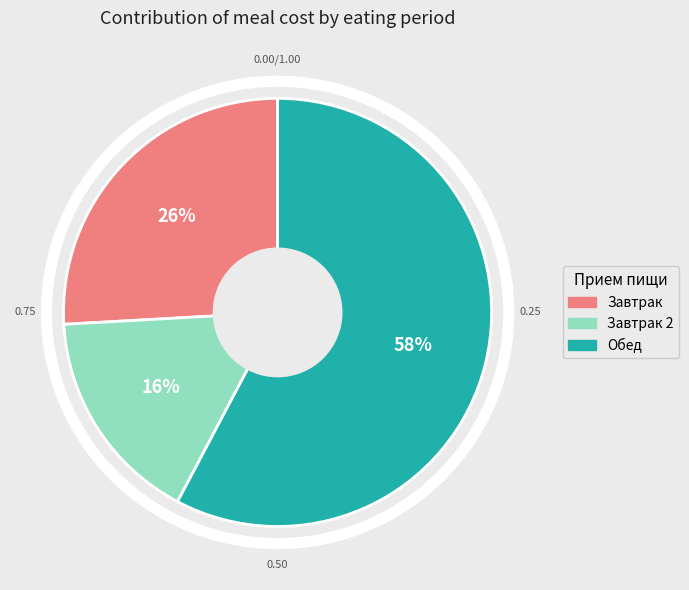

Is the sum of Завтрак 2 and Обед greater than half?

Yes